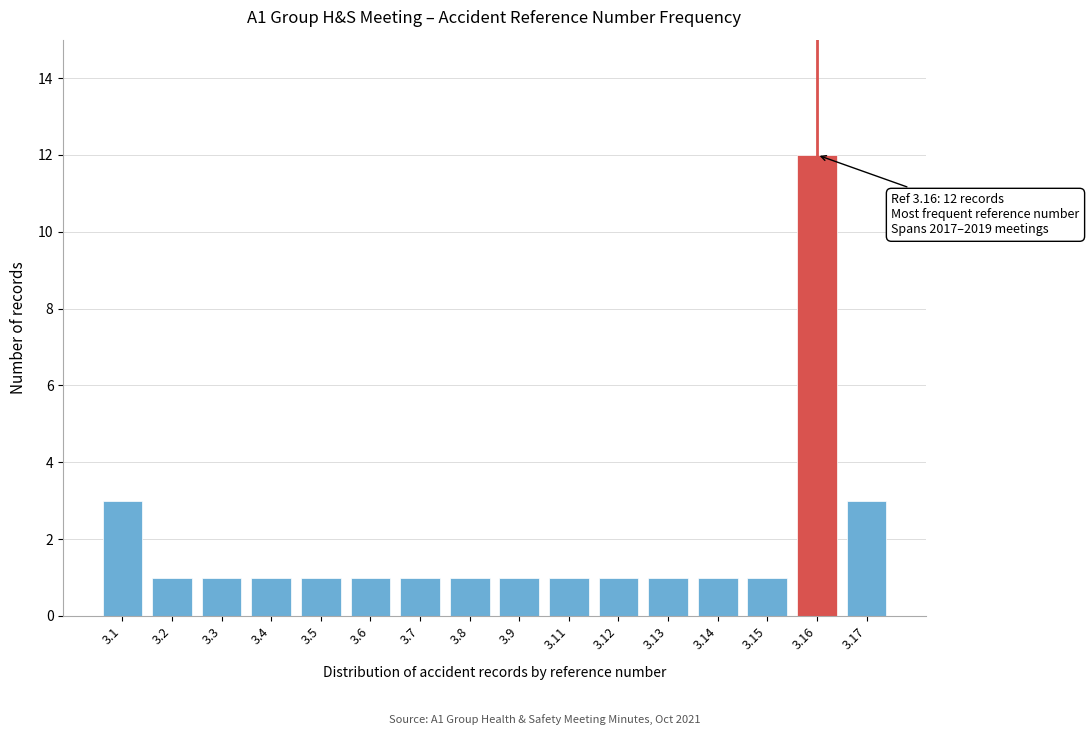

Reading left to right, list all the values displayed in this chart.

3.1=3	3.2=1	3.3=1	3.4=1	3.5=1	3.6=1	3.7=1	3.8=1	3.9=1	3.11=1	3.12=1	3.13=1	3.14=1	3.15=1	3.16=12	3.17=3